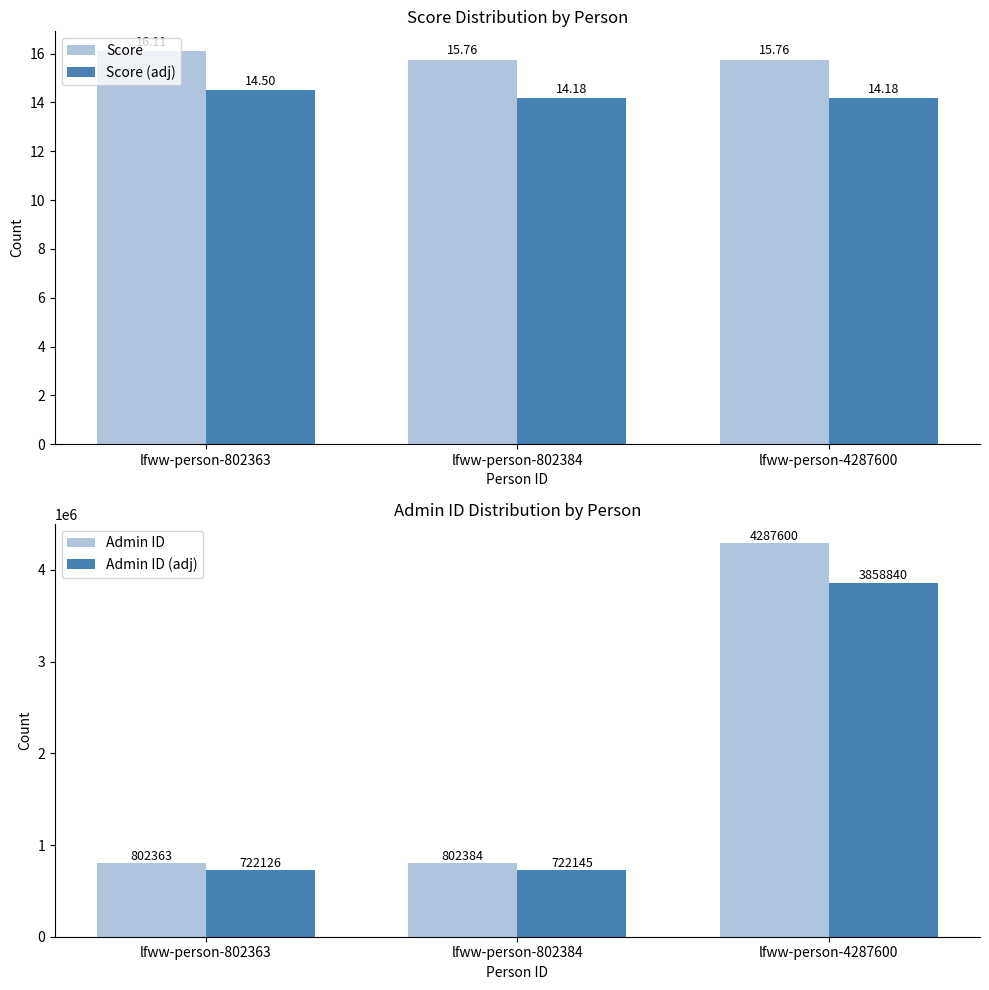

True or false: Admin ID has a value of 2471670.4 at lfww-person-4287600.

False